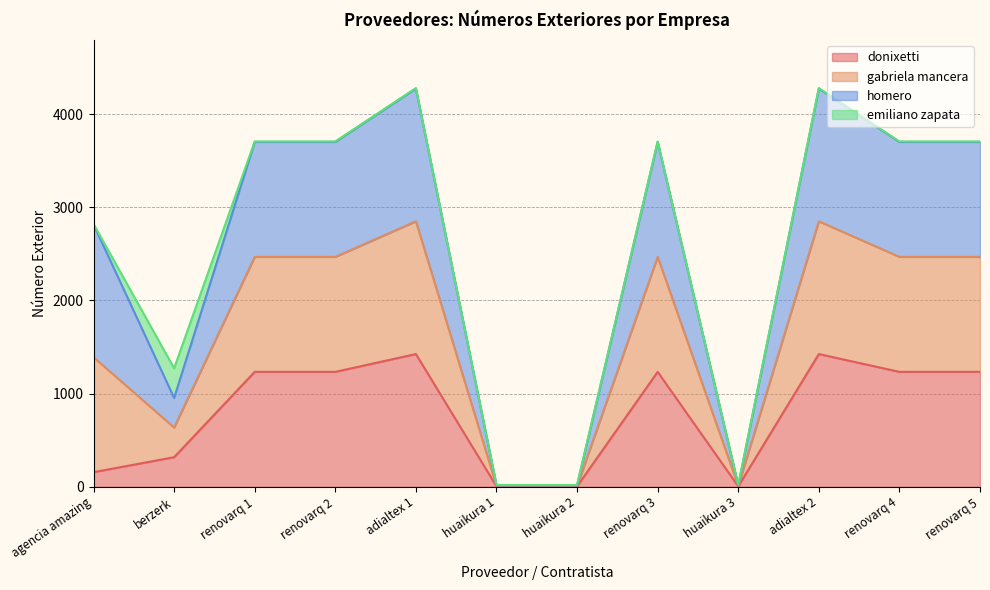

How many donixetti values are between 157 and 1234?

7